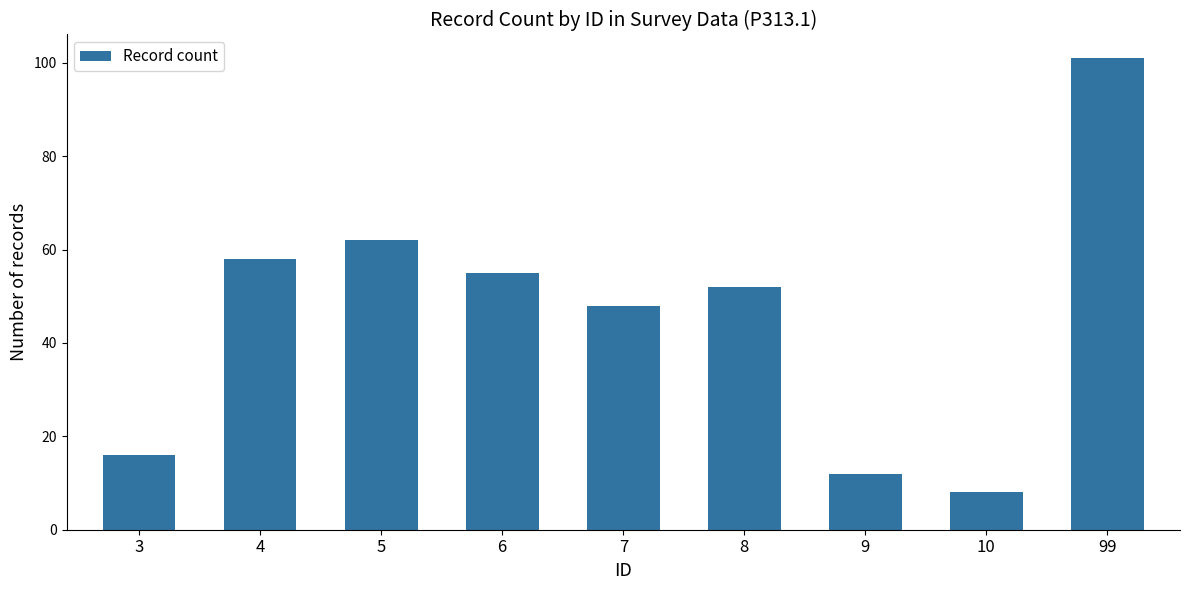

The value at 6 is 55. True or false?

True